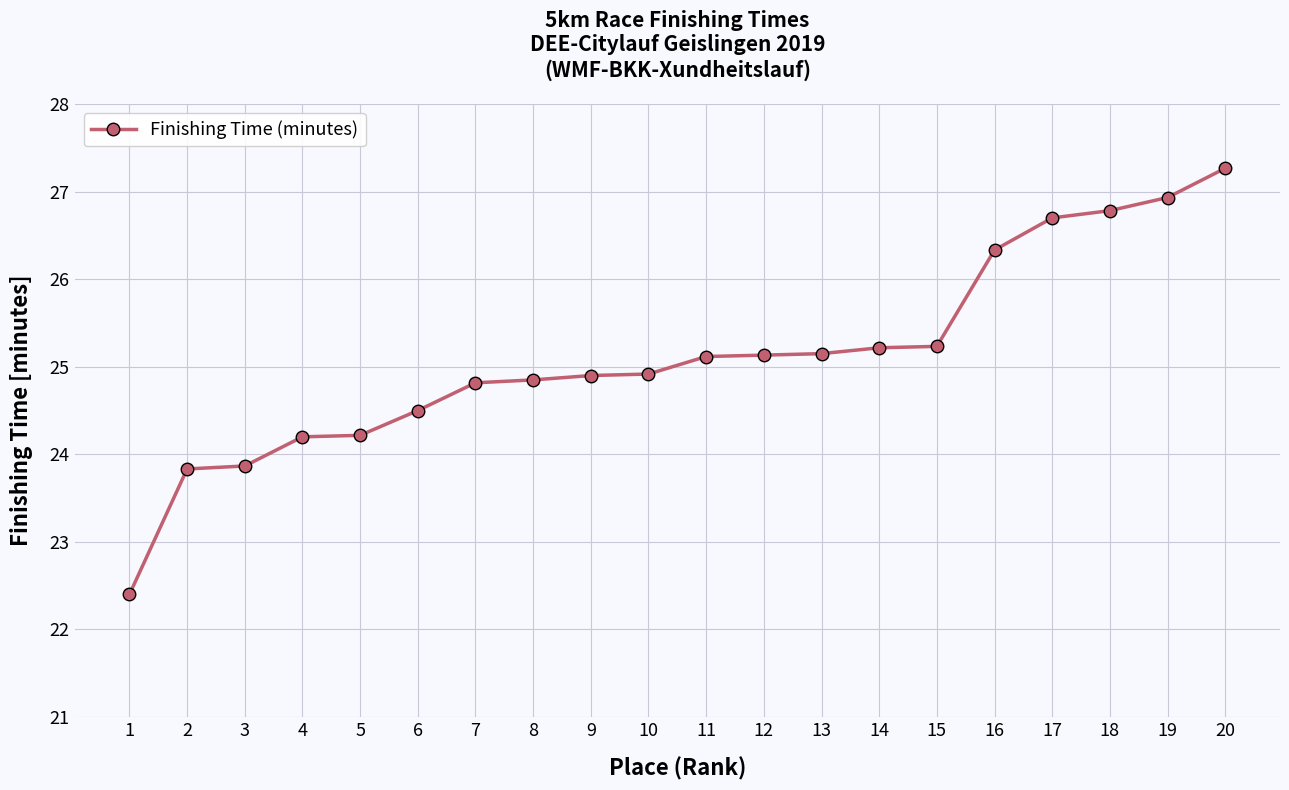

What is the change in value from 5 to 12?

+0.9